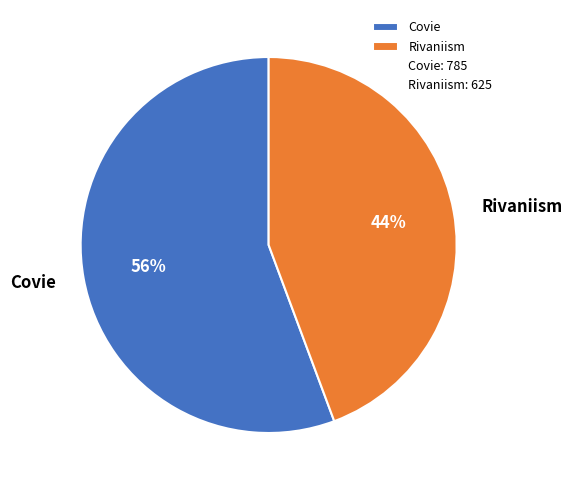

Between Covie and Rivaniism, which is larger?

Covie